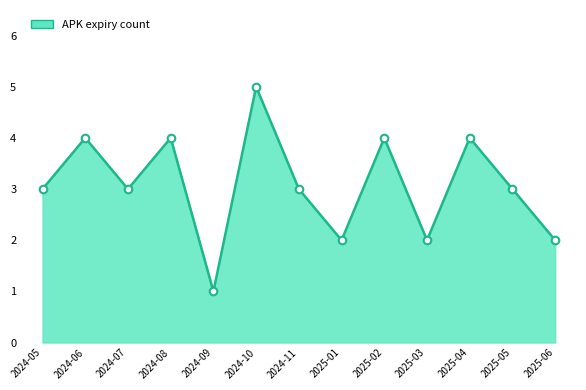

Which has a higher value, 2024-10 or 2024-06?

2024-10